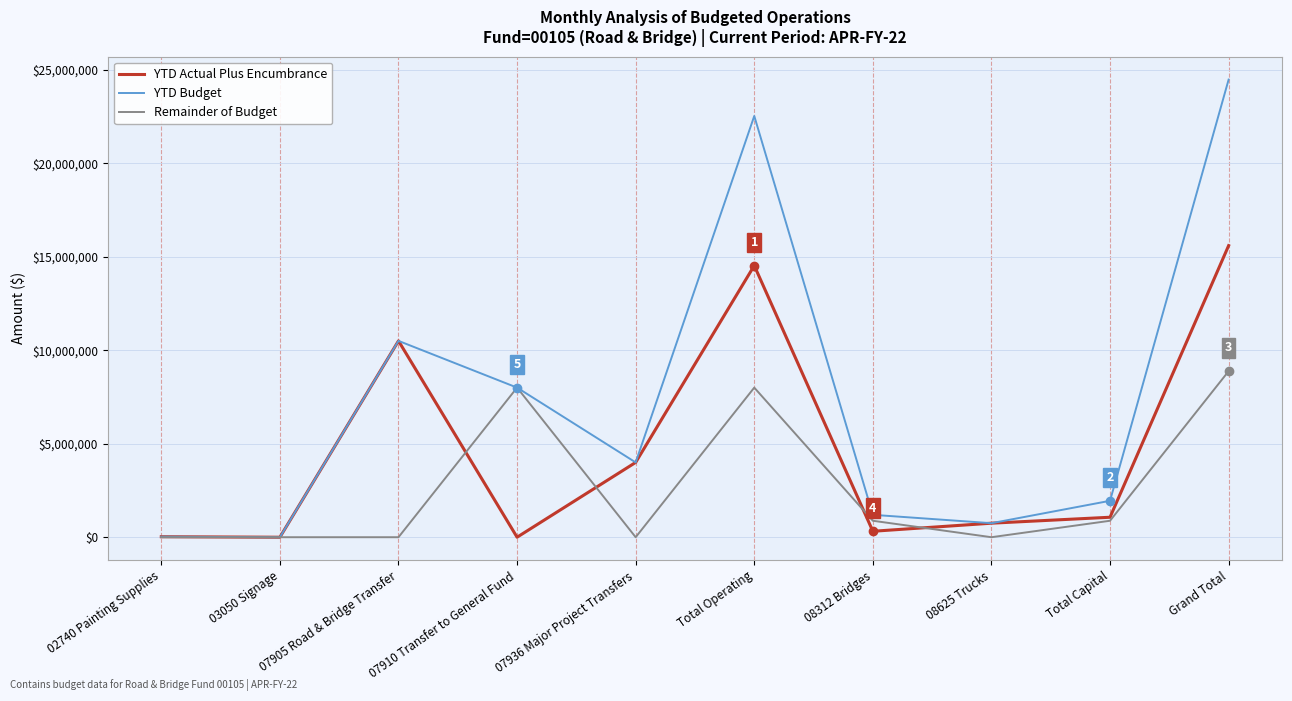

What is the highest value of the Remainder of Budget series?

8879999.0